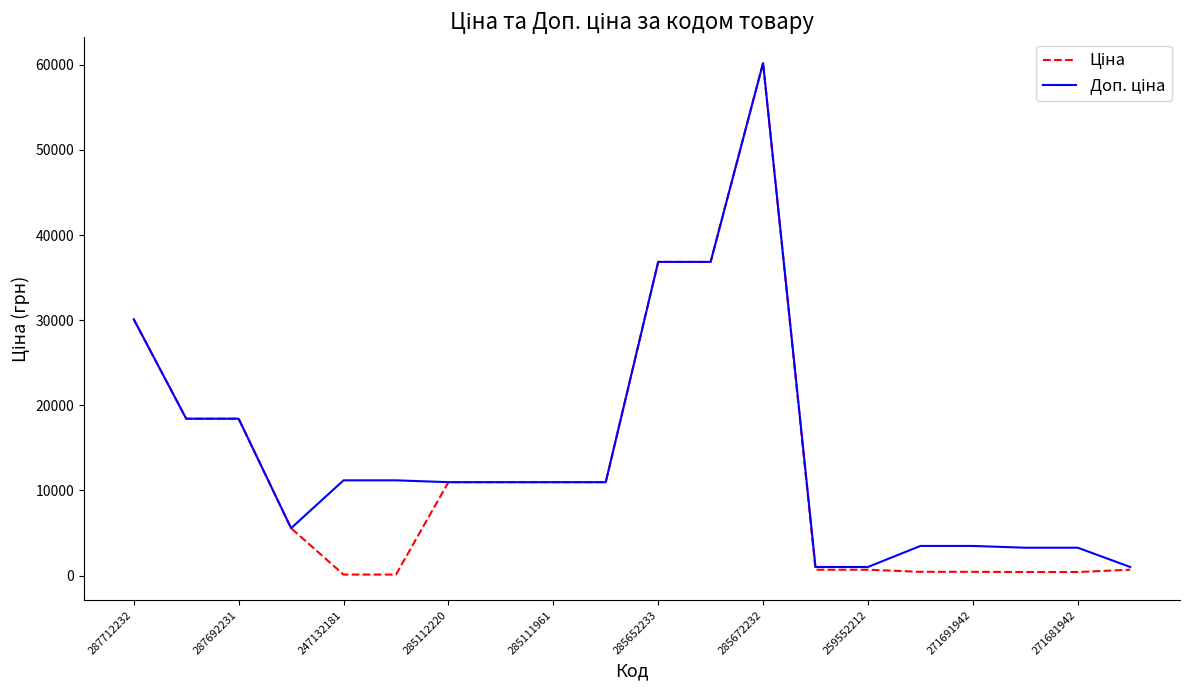

What is the maximum value shown in the chart?

60205.6